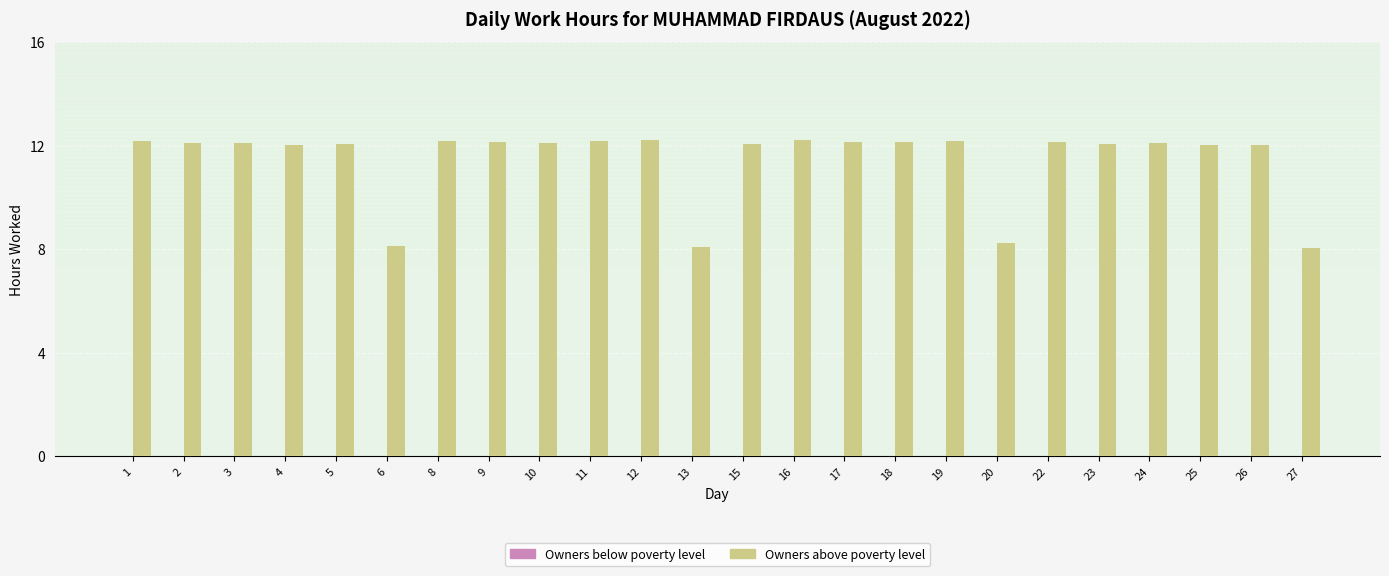

What is the sum of the values at 27 and 8?

20.2